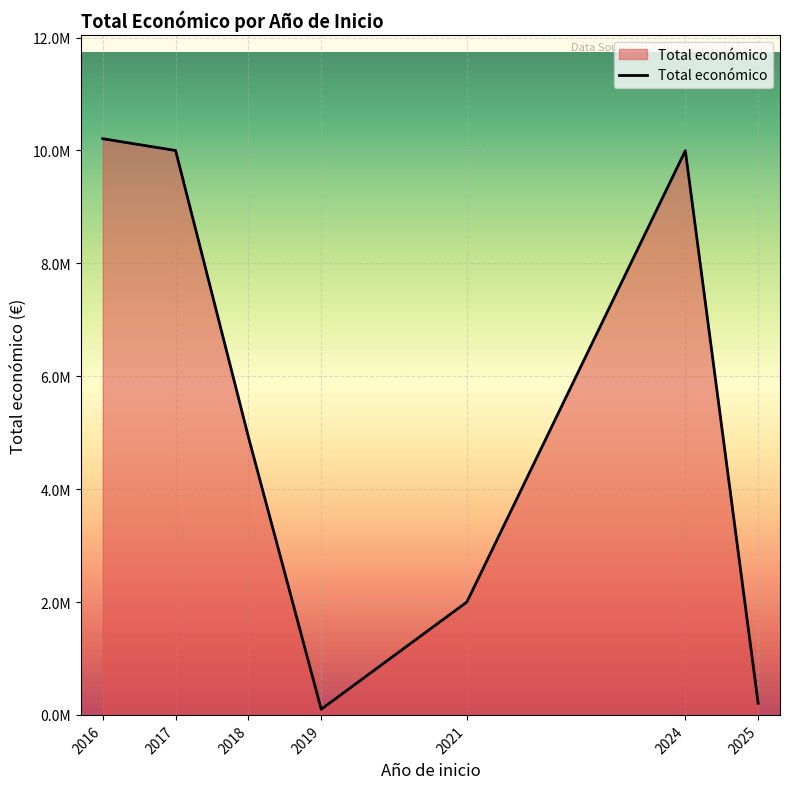

Is this an area chart (filled region under the line)?

Yes